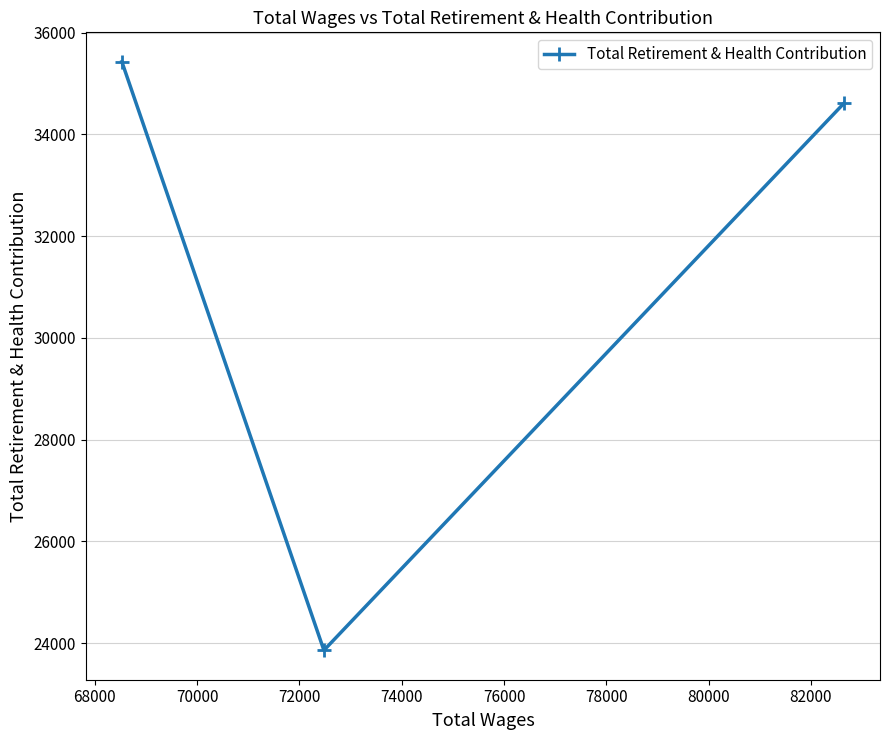

What is the minimum value shown in the chart?

23857